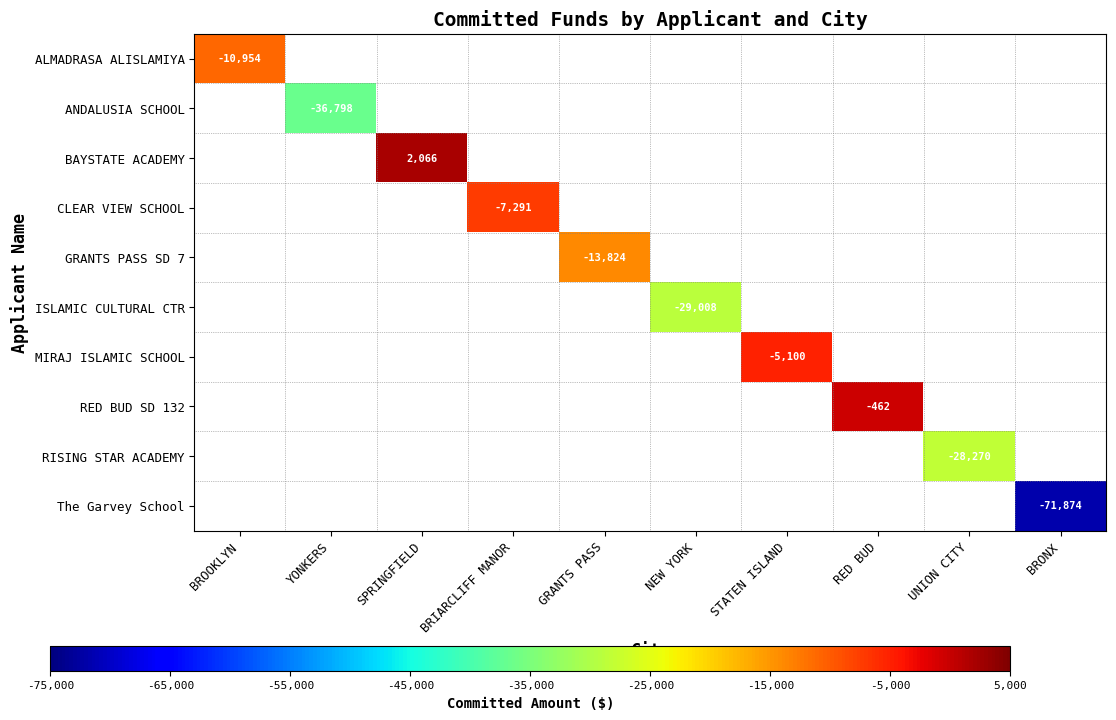

How many distinct data groups are displayed?

10